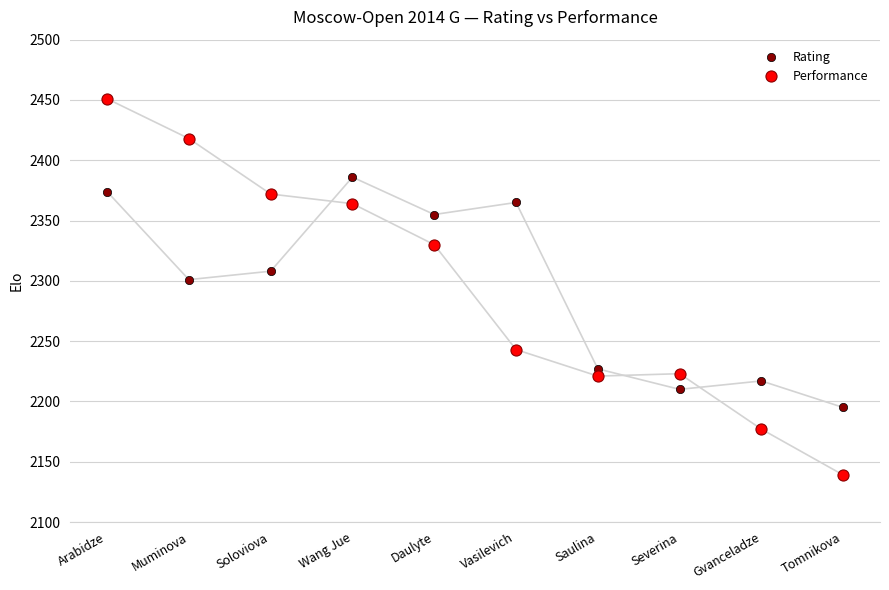

Reading left to right, list all the values displayed in this chart.

Rating: Arabidze=2374	Muminova=2301	Soloviova=2308	Wang Jue=2386	Daulyte=2355	Vasilevich=2365	Saulina=2227	Severina=2210	Gvanceladze=2217	Tomnikova=2195
Performance: Arabidze=2451	Muminova=2418	Soloviova=2372	Wang Jue=2364	Daulyte=2330	Vasilevich=2243	Saulina=2221	Severina=2223	Gvanceladze=2177	Tomnikova=2139